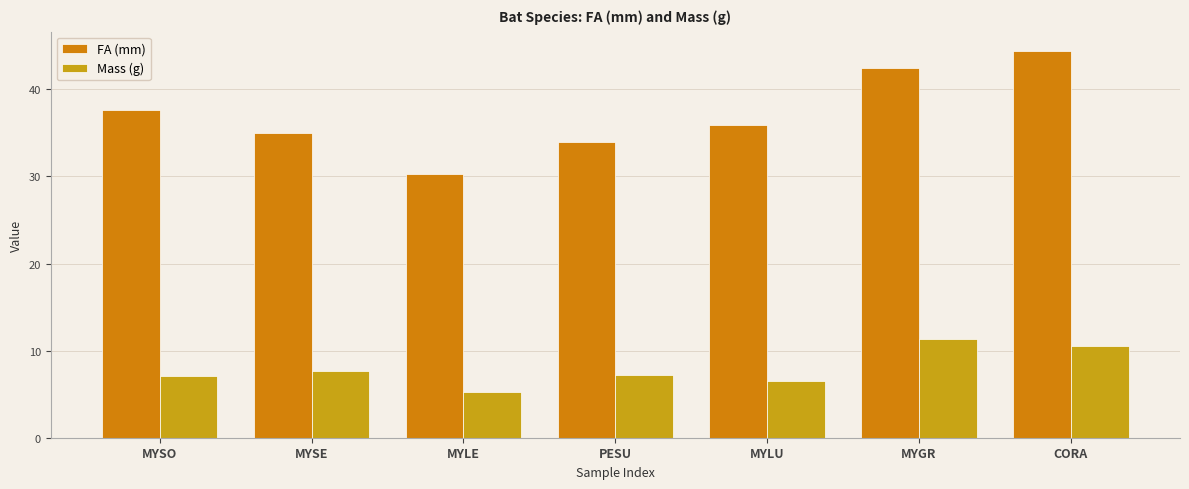

Reading left to right, list all the values displayed in this chart.

FA (mm): MYSO=37.6	MYSE=35.0	MYLE=30.3	PESU=34.0	MYLU=35.9	MYGR=42.5	CORA=44.4
Mass (g): MYSO=7.1	MYSE=7.7	MYLE=5.2	PESU=7.2	MYLU=6.5	MYGR=11.4	CORA=10.5